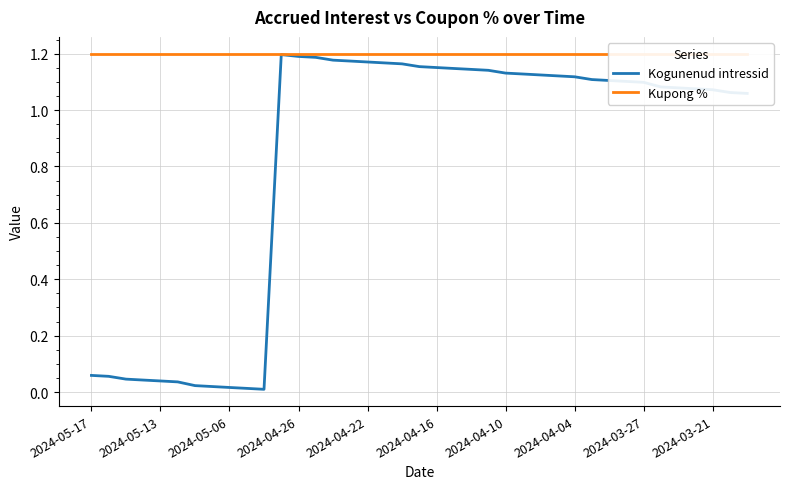

Is the value of Kupong % at 26 greater than the value of Kogunenud intressid at 2024-05-17?

Yes